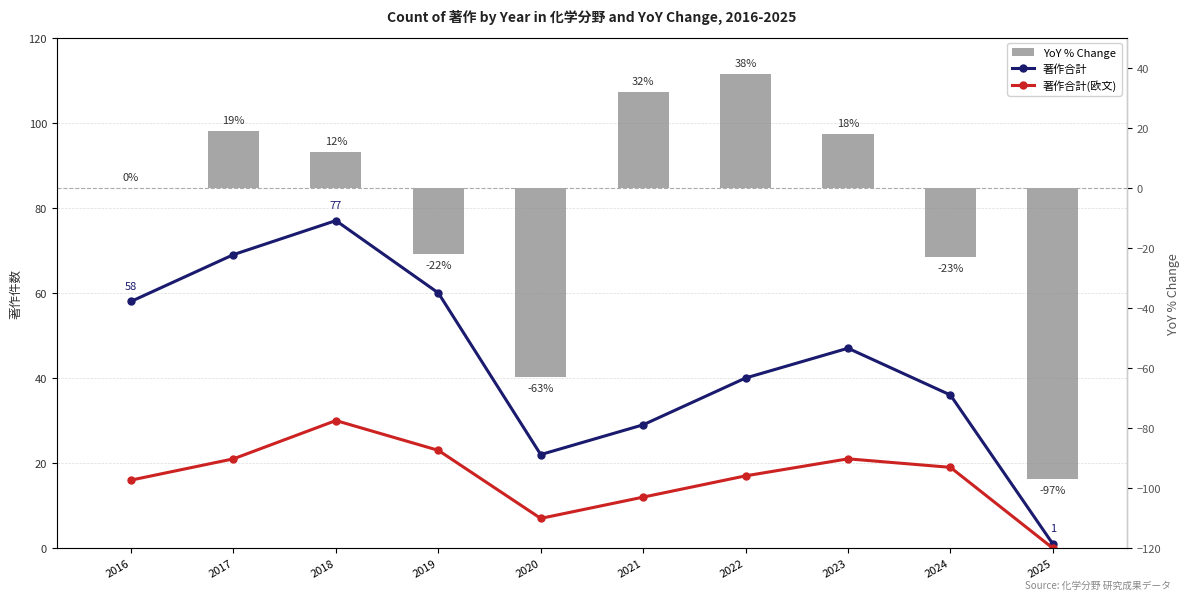

How many groups of bars are there?

10